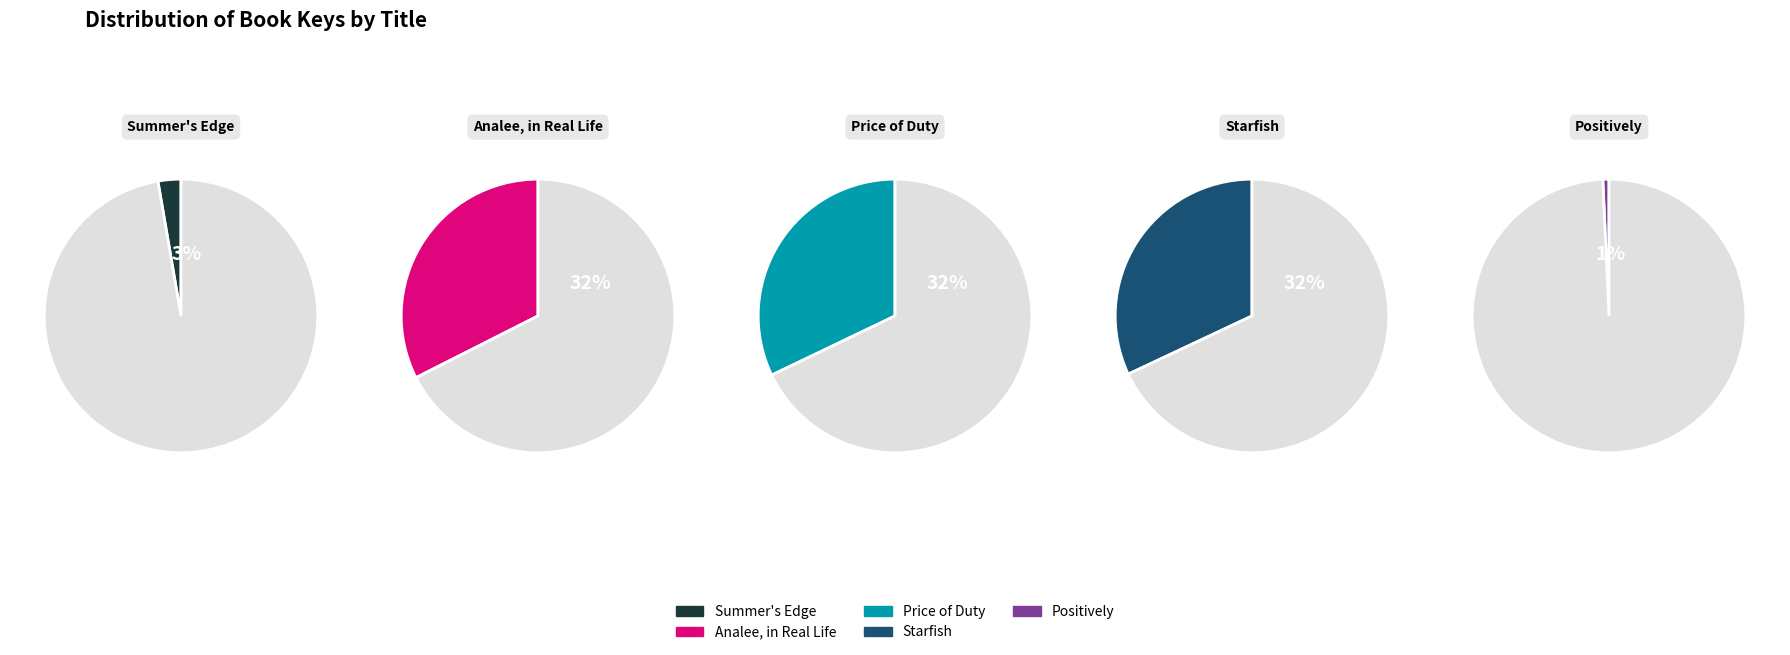

What is the largest slice in the pie chart?

Analee, in Real Life